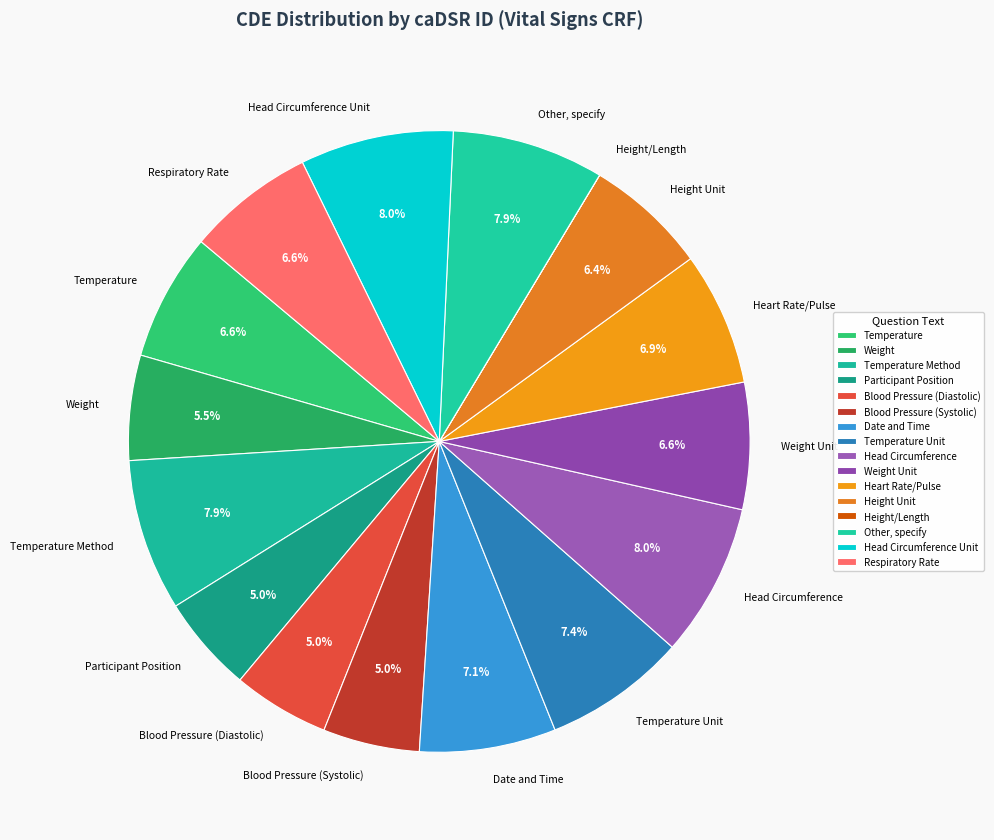

True or false: Head Circumference Unit accounts for 1% of the total.

False